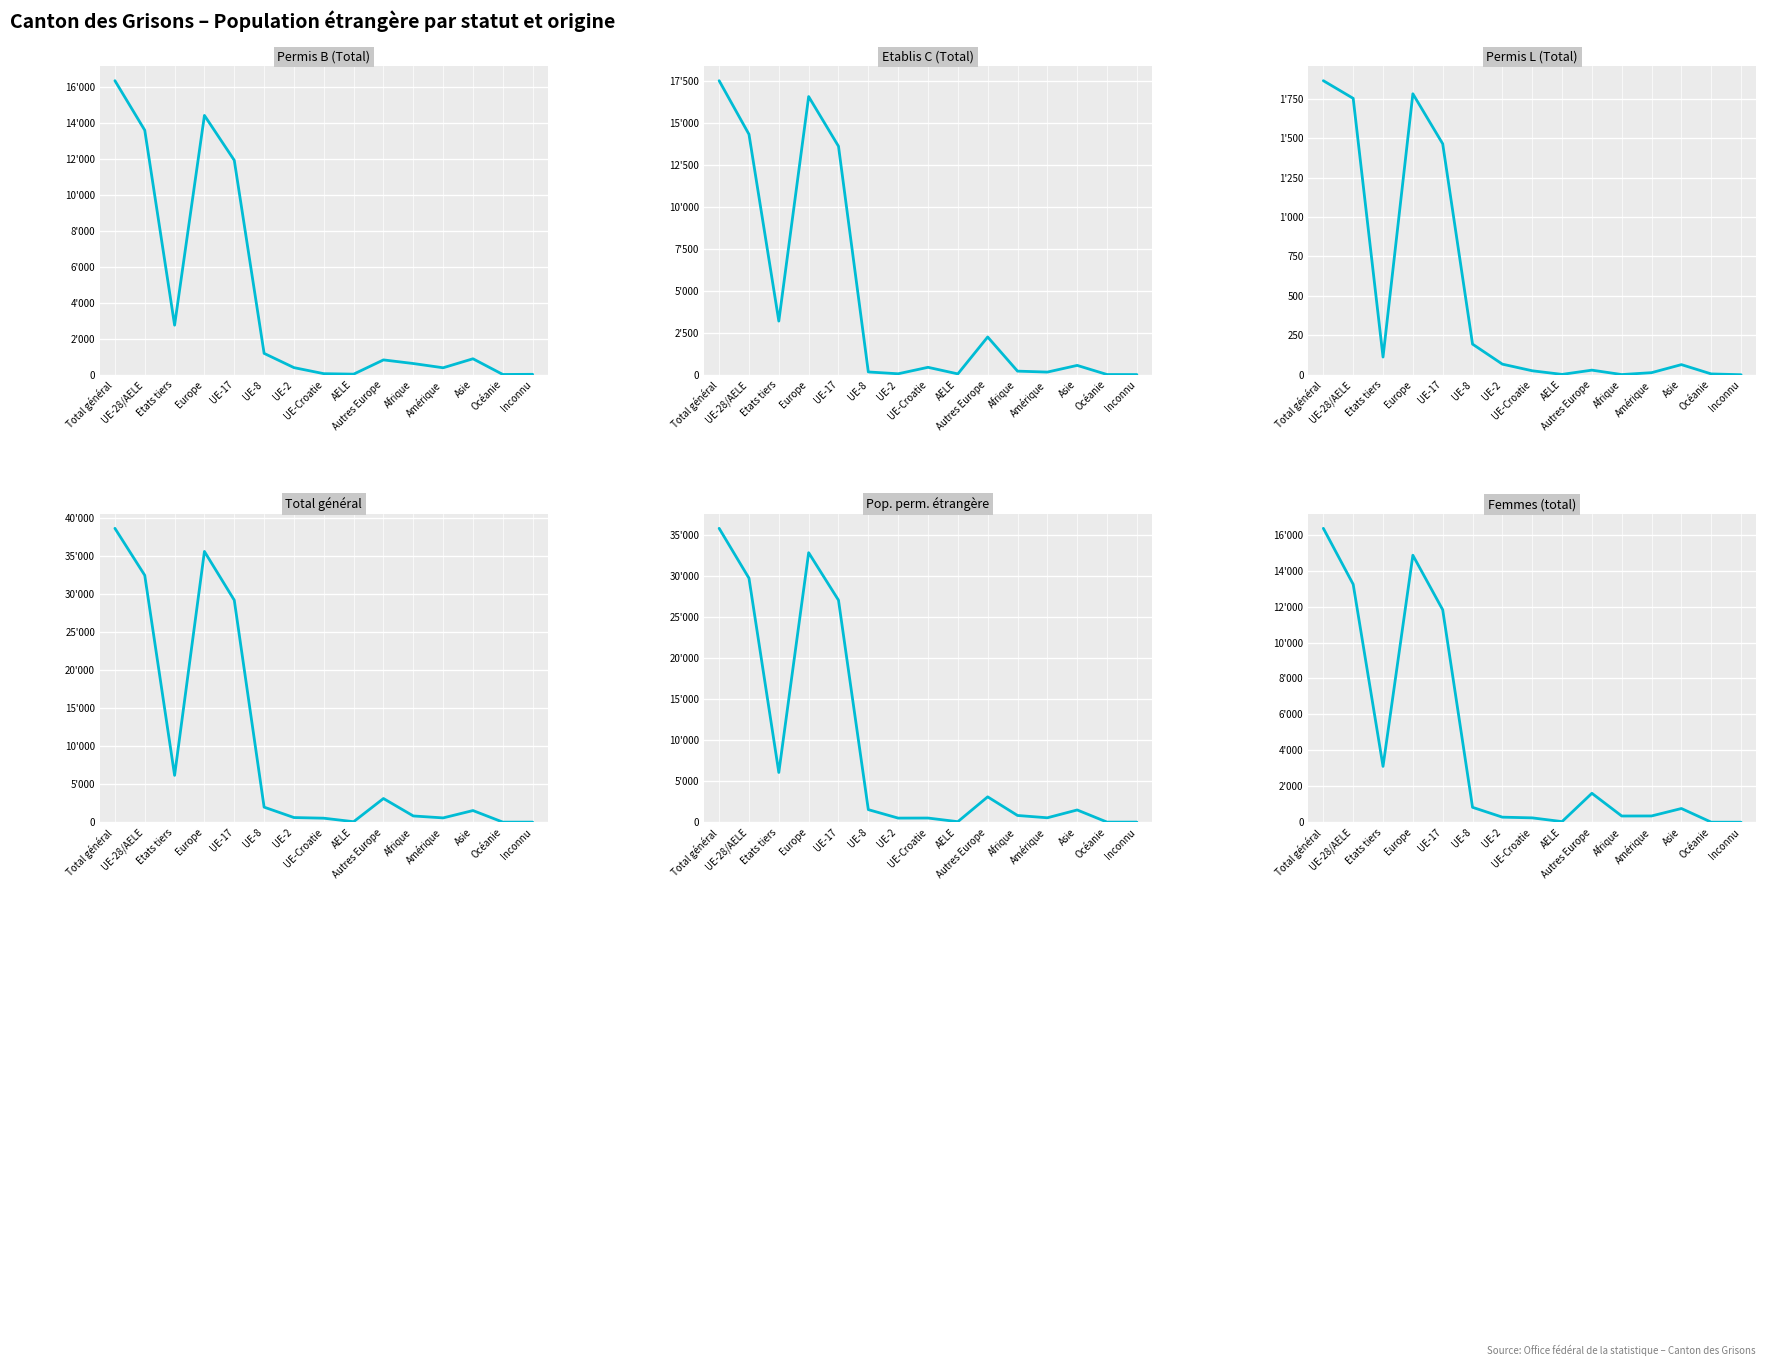

Rank the categories by Permis B (Total) value from lowest to highest.

Océanie, Inconnu, AELE, UE-Croatie, Amérique, UE-2, Afrique, Autres Europe, Asie, UE-8, Etats tiers, UE-17, UE-28/AELE, Europe, Total général